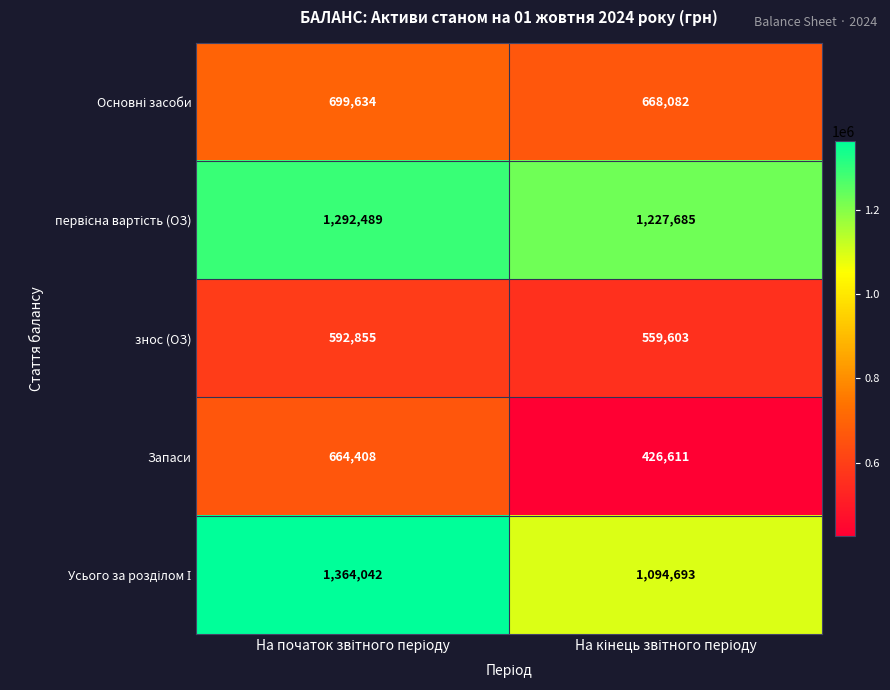

How many data points in Запаси are less than 664408?

1